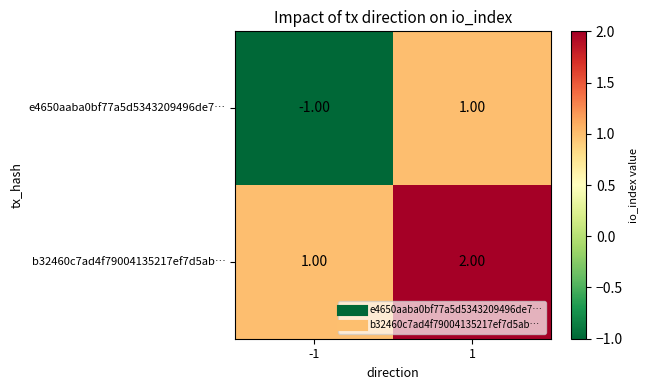

List the series in order of their overall mean, lowest first.

e4650aaba0bf77a5d5343209496de7…, b32460c7ad4f79004135217ef7d5ab…